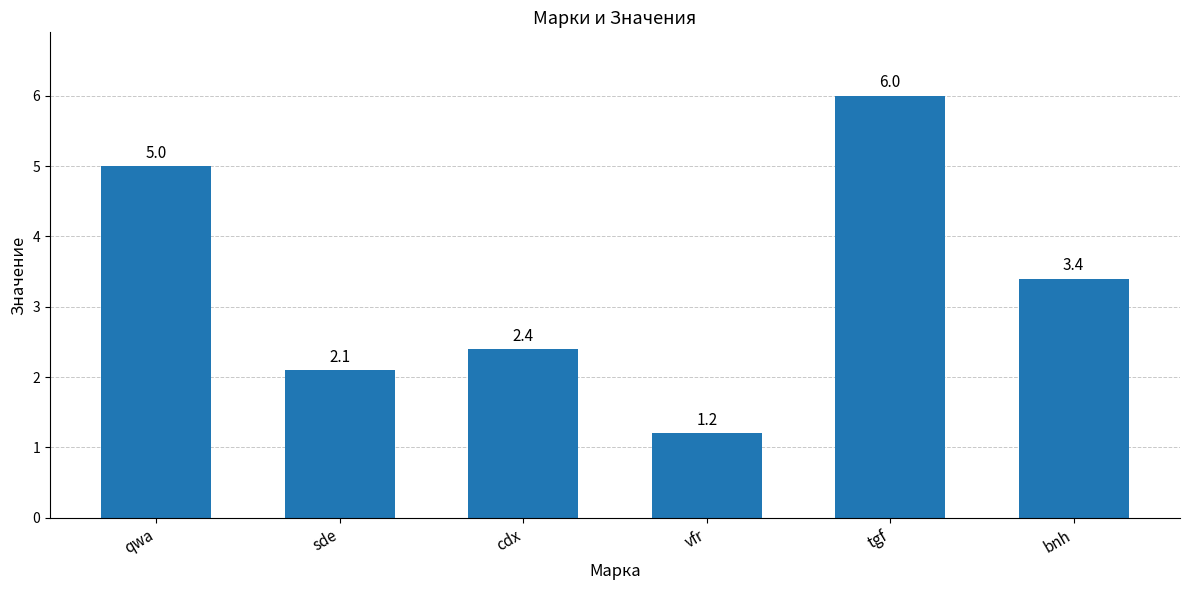

Approximately how many times larger is the value at vfr compared to sde?

0.6